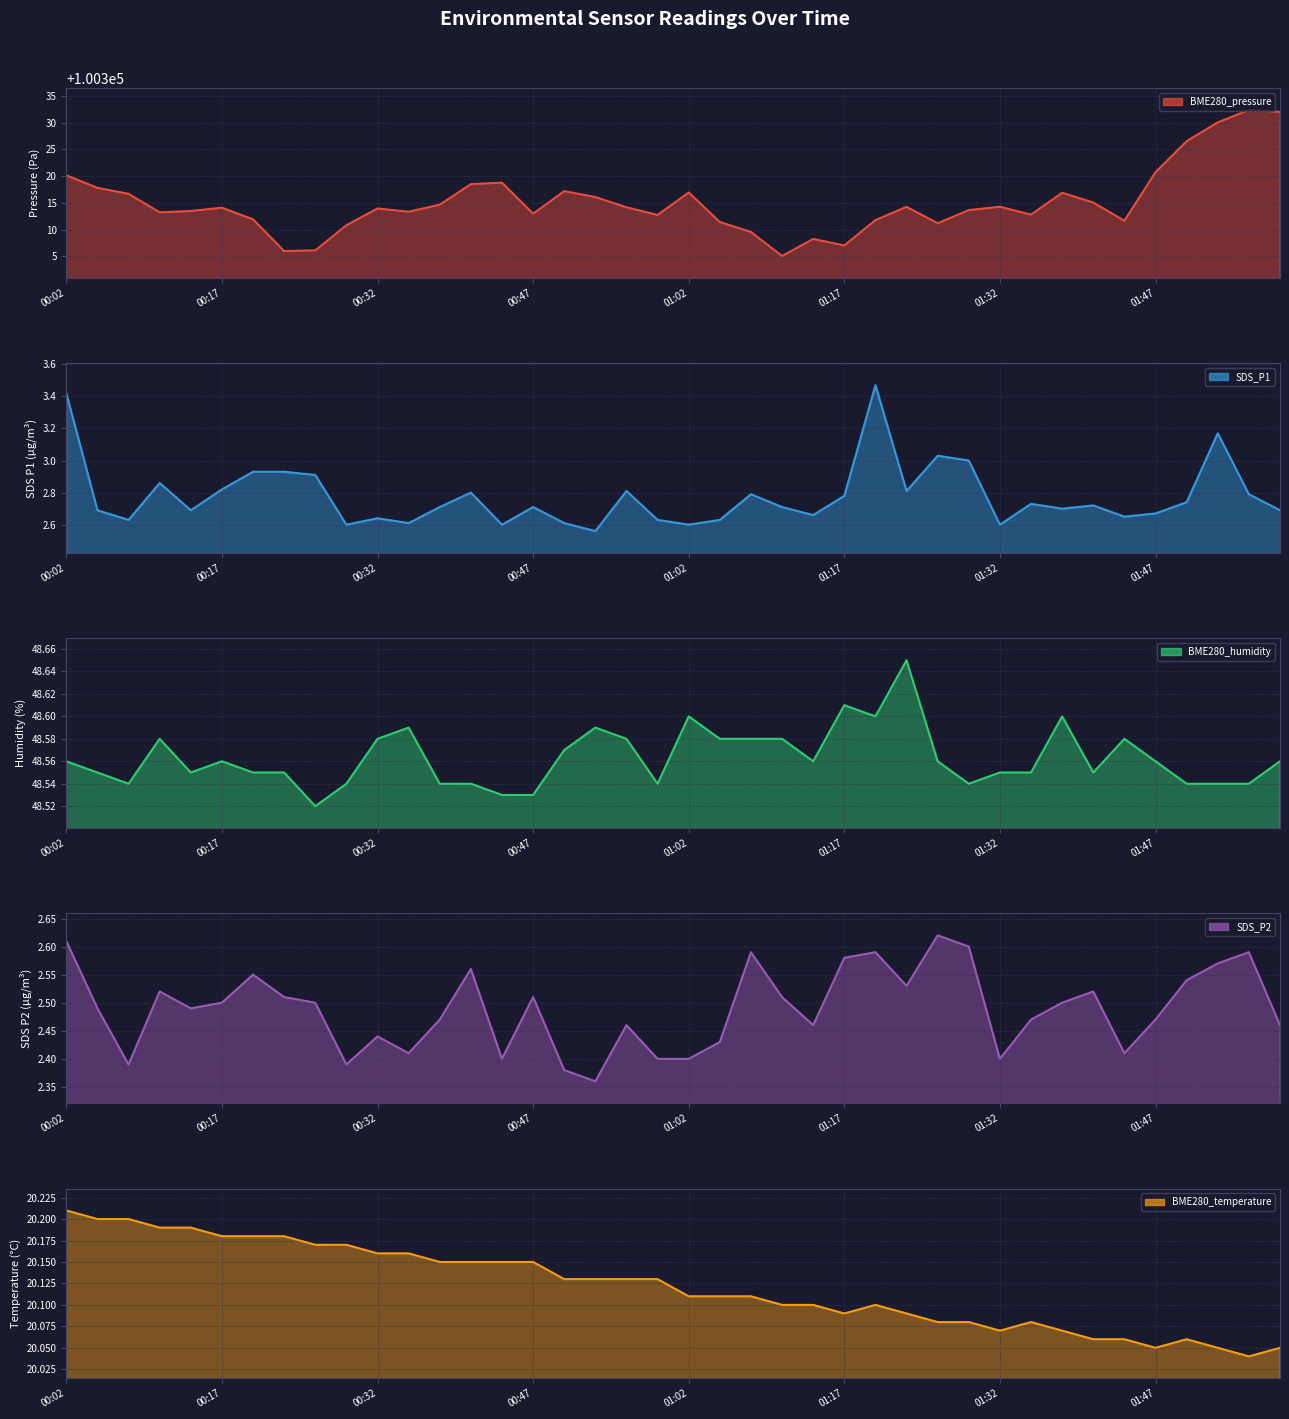

The BME280_pressure series shows 35795.1 at 9. True or false?

False